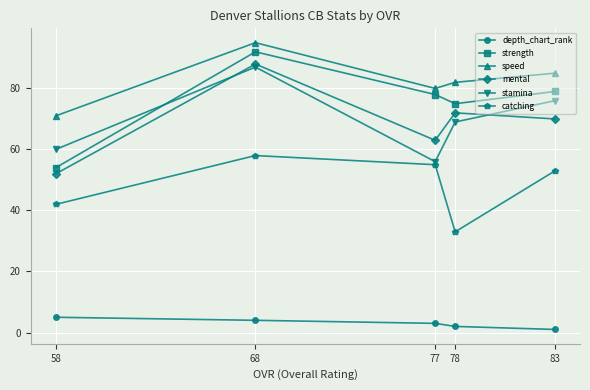

Reading right to left, what are all the values shown in this chart?

depth_chart_rank: 83=1	78=2	77=3	68=4	58=5
strength: 83=79	78=75	77=78	68=92	58=54
speed: 83=85	78=82	77=80	68=95	58=71
mental: 83=70	78=72	77=63	68=88	58=52
stamina: 83=76	78=69	77=56	68=87	58=60
catching: 83=53	78=33	77=55	68=58	58=42